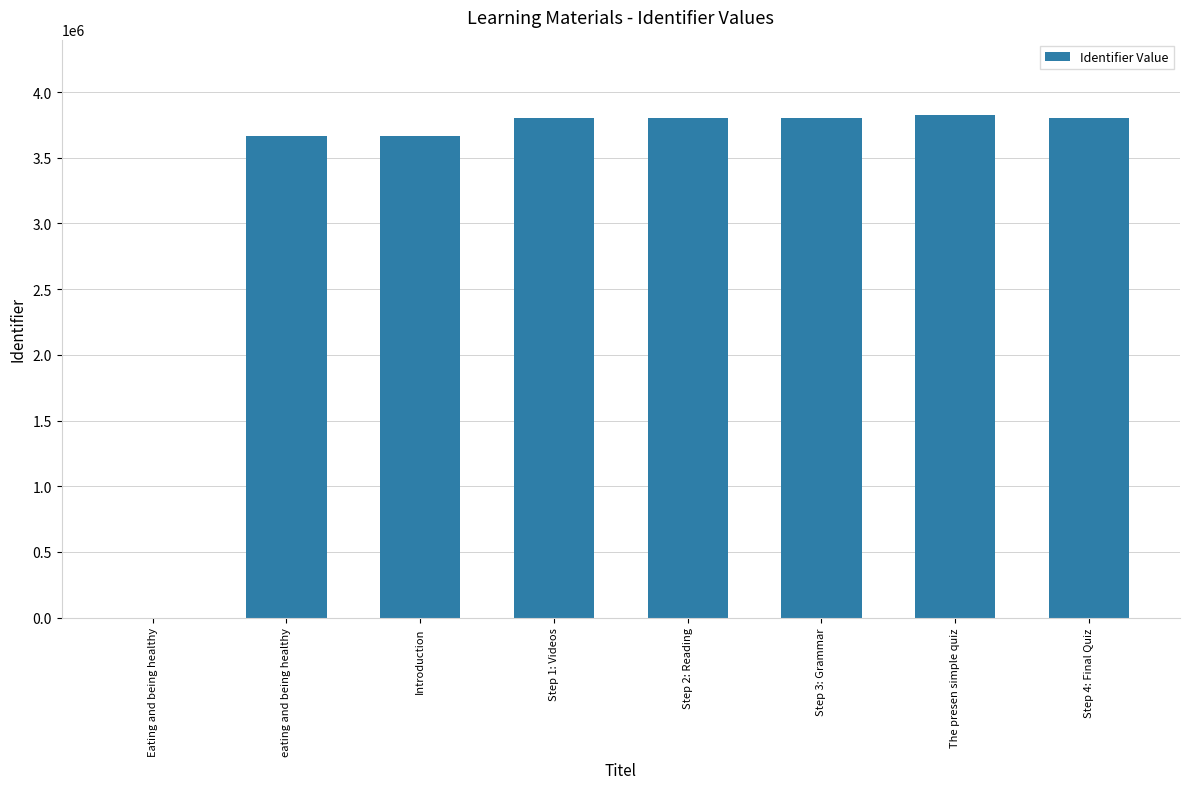

What is the average value?

3297163